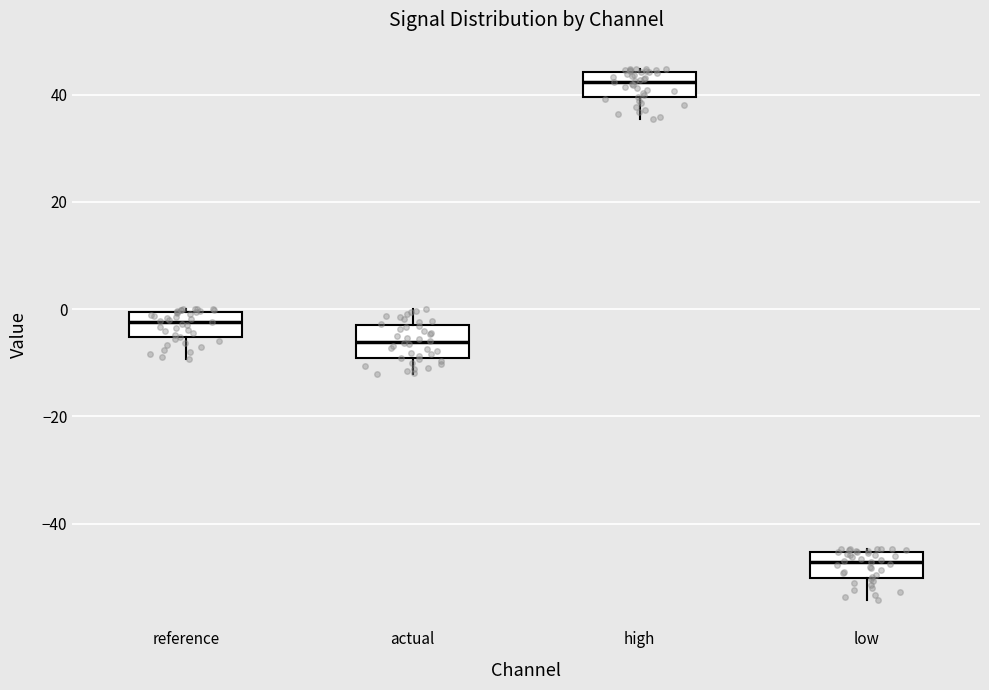

Where does the lower whisker of the box for actual end on the y-axis? The values are not printed on the chart, so give them approximately, as read against the axis.

-12